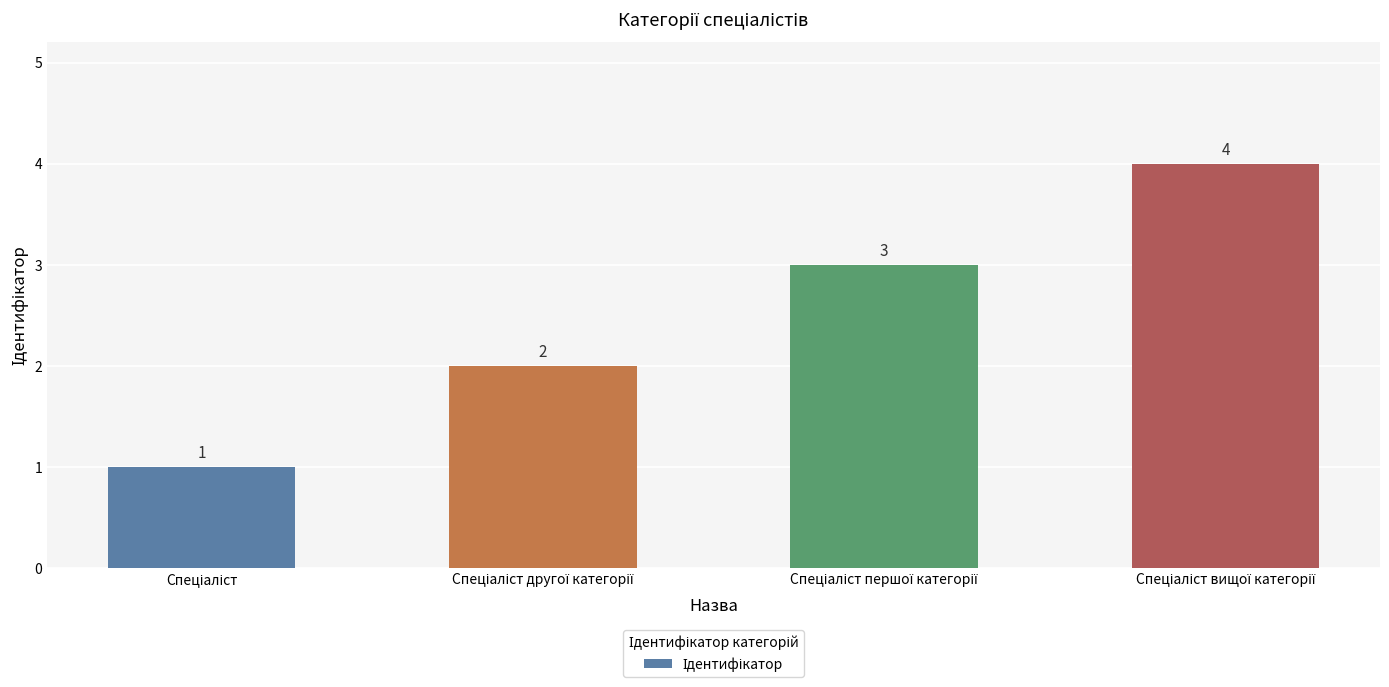

How many values are between 2 and 4?

3